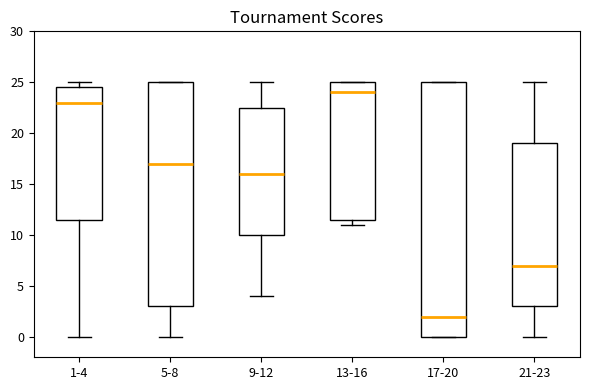

Where does the lower whisker of the box for 5-8 end on the y-axis? The values are not printed on the chart, so give them approximately, as read against the axis.

0.0